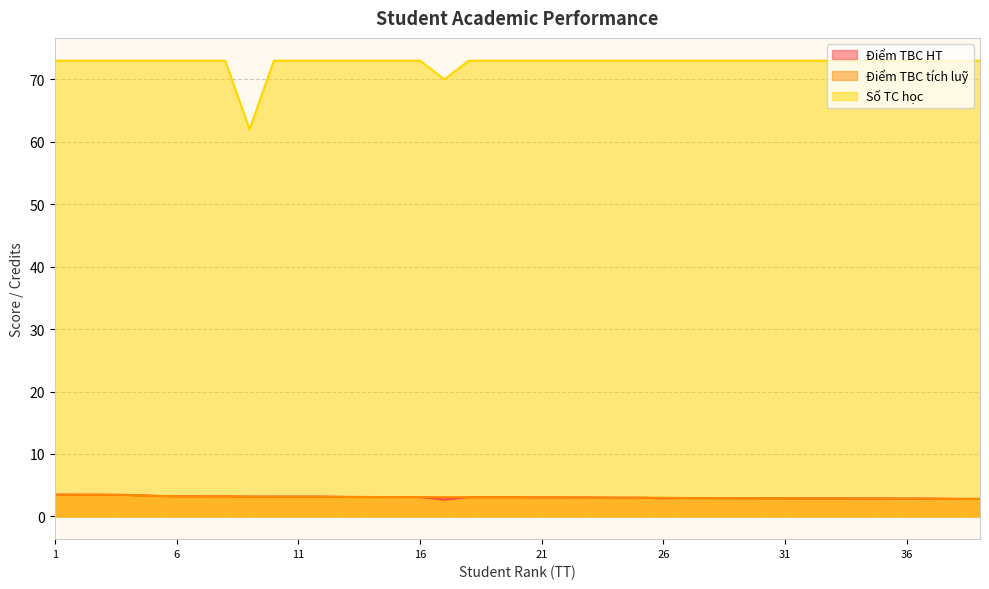

Which series has the largest range (max minus min)?

Số TC học